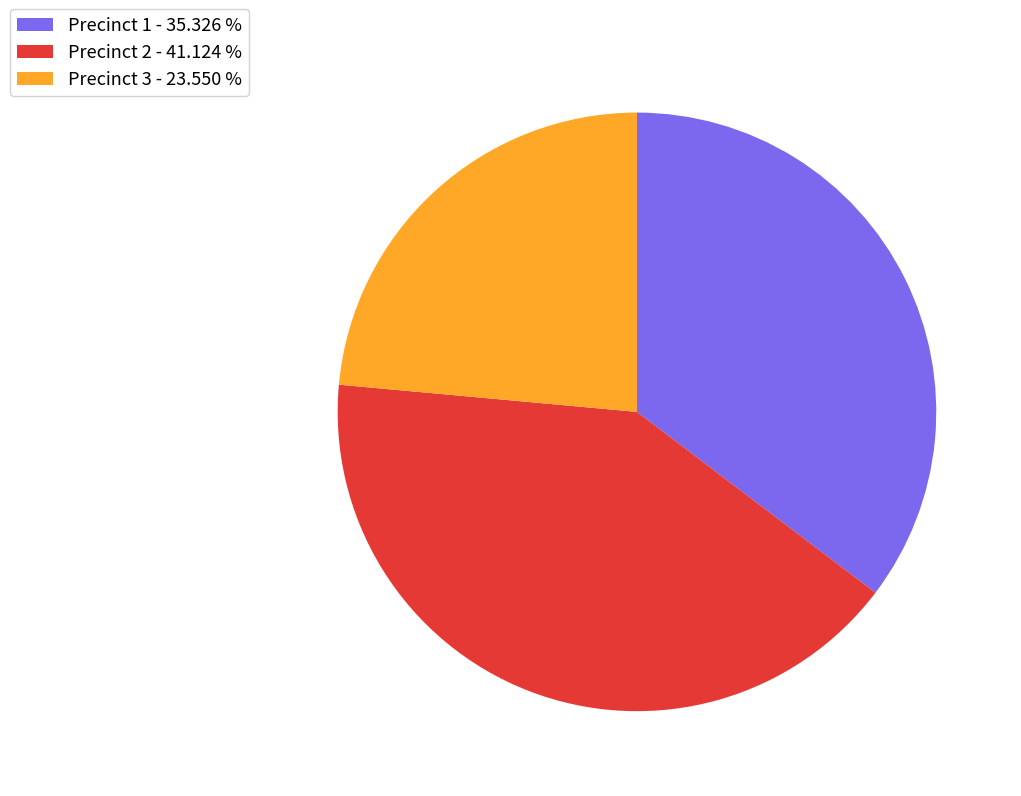

Rank the categories by value from lowest to highest.

Precinct 3 - 23.550 %, Precinct 1 - 35.326 %, Precinct 2 - 41.124 %